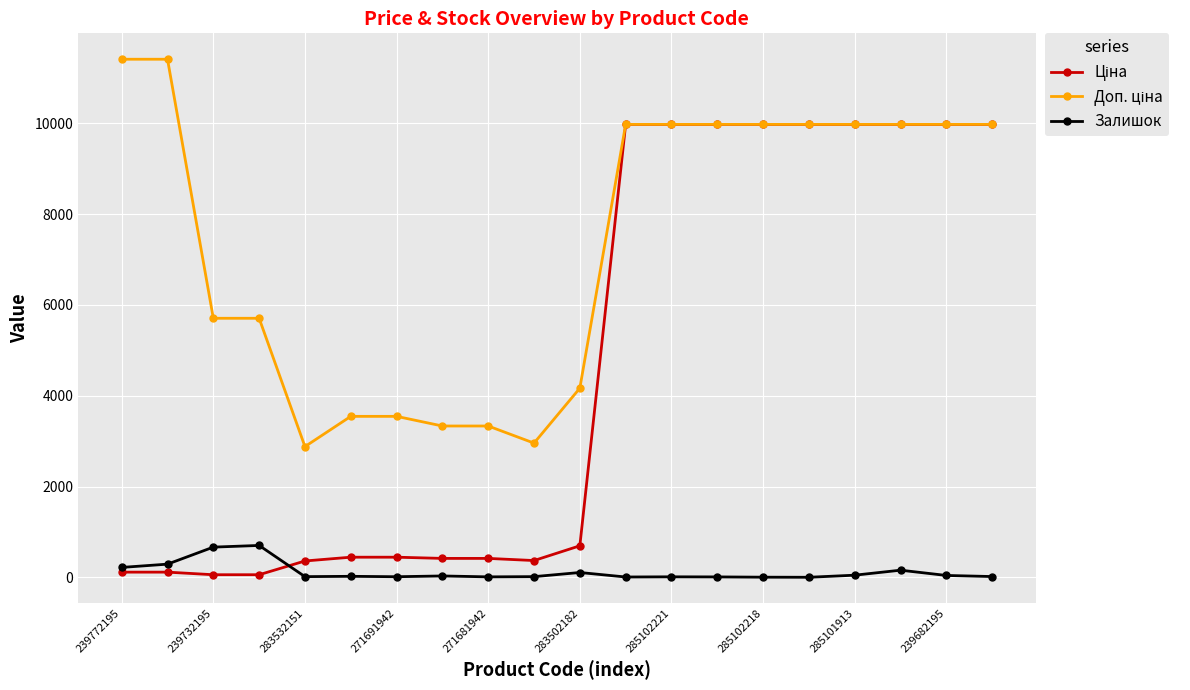

What is the average value of the Залишок series?

119.0